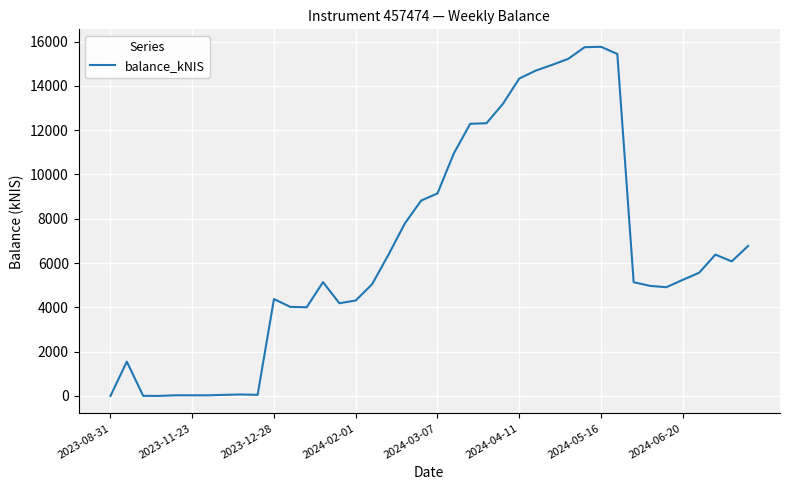

What is the difference between the maximum and minimum values?

15763.4